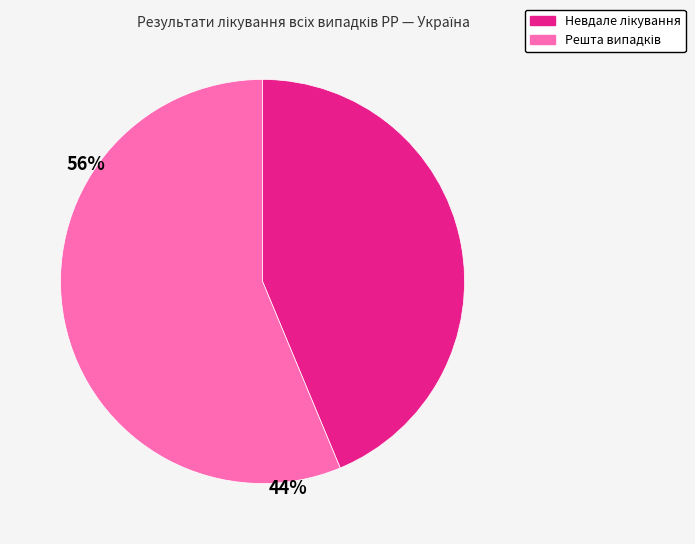

How many slices are in this pie chart?

2